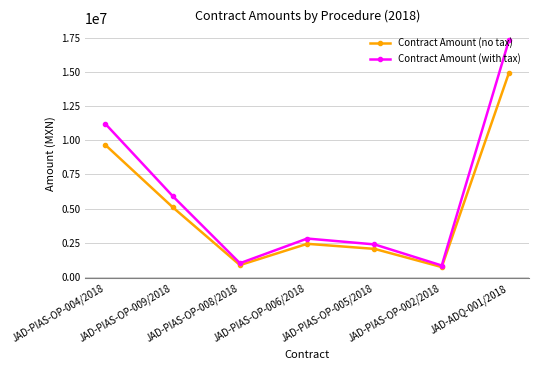

At which category does the chart reach its peak across all series?

JAD-ADQ-001/2018